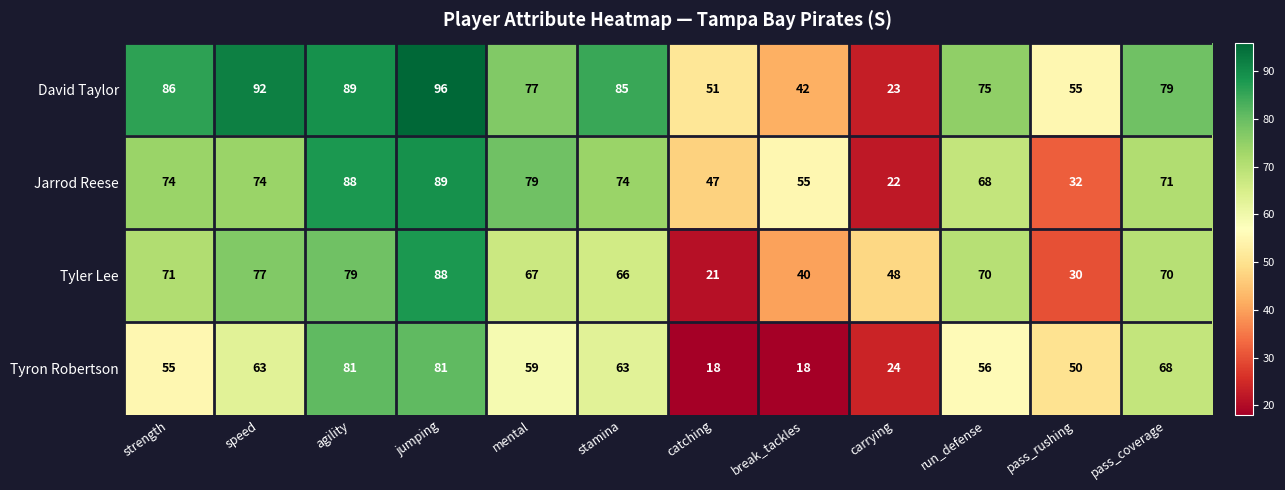

Which category has the lowest value in the Jarrod Reese series?

carrying